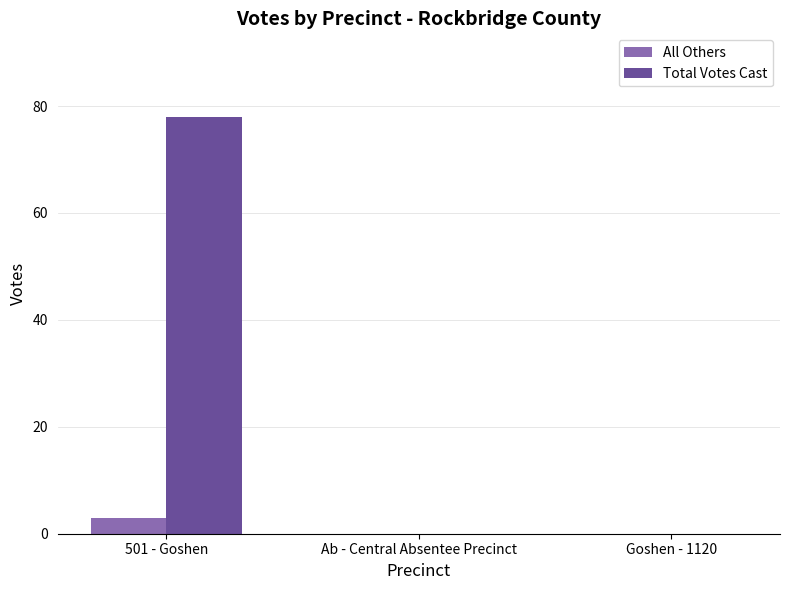

What is the highest value of the Total Votes Cast series?

78